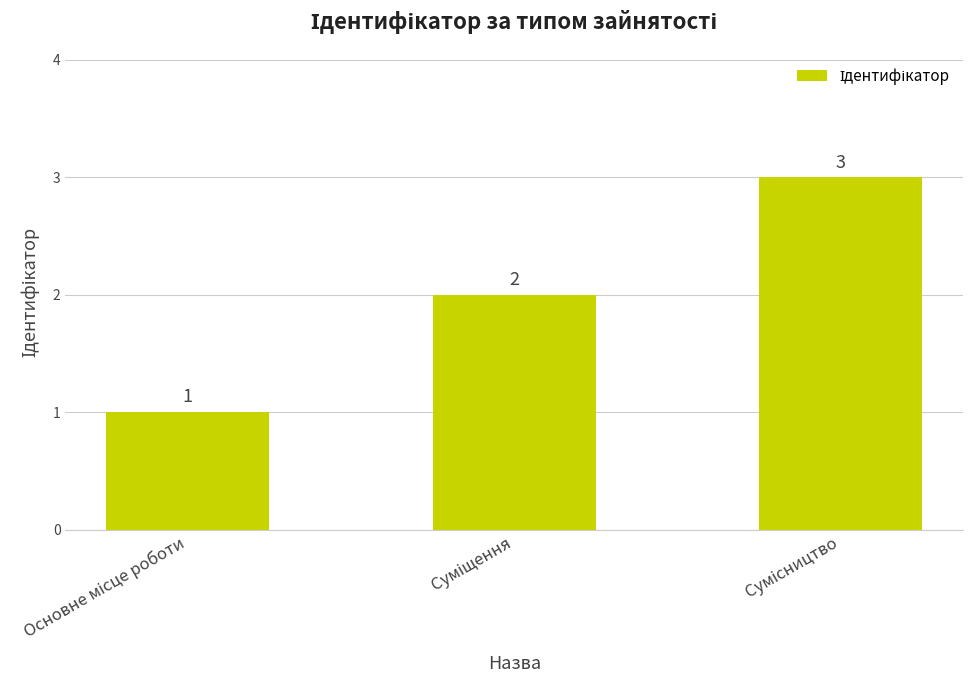

What is the difference between the maximum and minimum values?

2